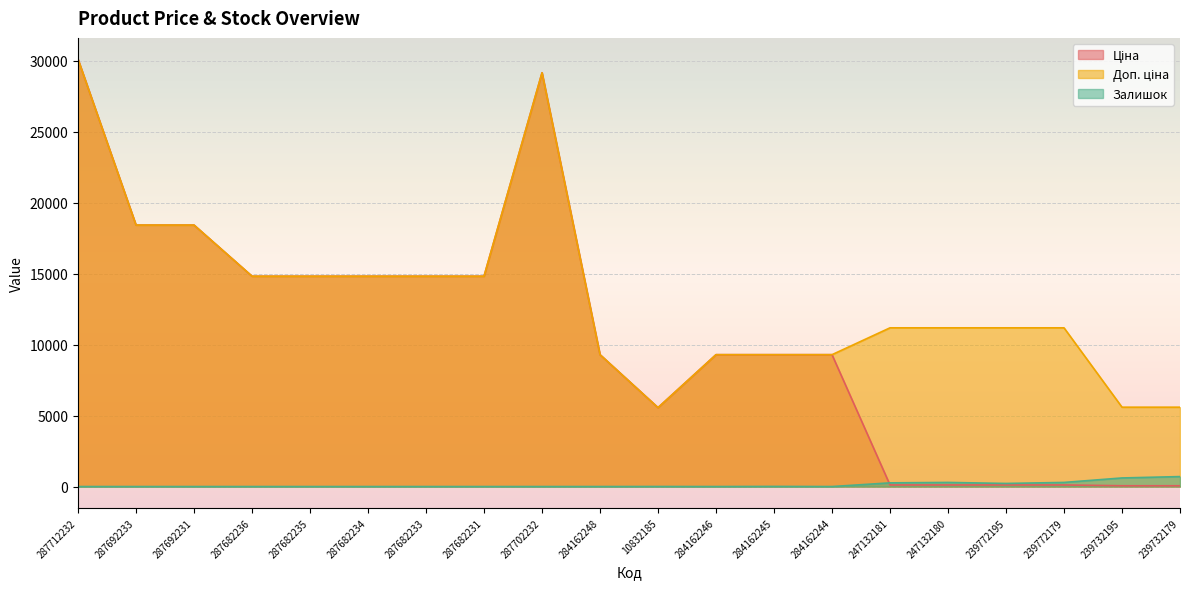

Between 287682234 and 287692233, which is larger?

287692233